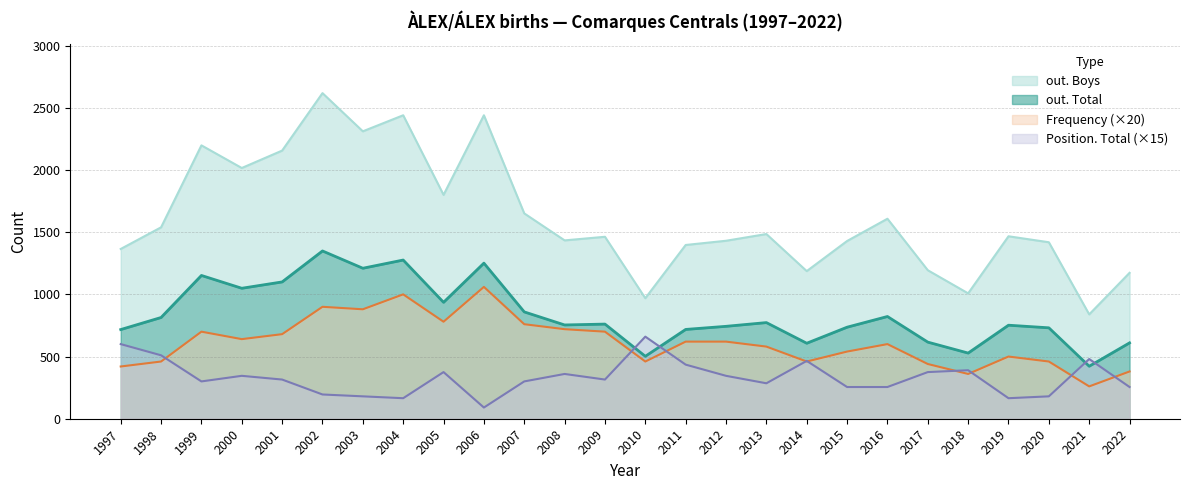

Reading left to right, what are all the values shown in this chart?

out. Total: 1997=717	1998=814	1999=1152	2000=1049	2001=1100	2002=1349	2003=1210	2004=1276	2005=936	2006=1251	2007=859	2008=754	2009=761	2010=502	2011=718	2012=743	2013=773	2014=607	2015=736	2016=822	2017=616	2018=528	2019=752	2020=731	2021=422	2022=610
out. Boys: 1997=1365	1998=1539	1999=2198	2000=2016	2001=2156	2002=2618	2003=2311	2004=2440	2005=1800	2006=2440	2007=1651	2008=1434	2009=1463	2010=969	2011=1397	2012=1431	2013=1485	2014=1187	2015=1429	2016=1608	2017=1194	2018=1008	2019=1467	2020=1419	2021=839	2022=1173
Frequency: 1997=420	1998=460	1999=700	2000=640	2001=680	2002=900	2003=880	2004=1000	2005=780	2006=1060	2007=760	2008=720	2009=700	2010=460	2011=620	2012=620	2013=580	2014=460	2015=540	2016=600	2017=440	2018=360	2019=500	2020=460	2021=260	2022=380
Position. Total: 1997=600	1998=510	1999=300	2000=345	2001=315	2002=195	2003=180	2004=165	2005=375	2006=90	2007=300	2008=360	2009=315	2010=660	2011=435	2012=345	2013=285	2014=465	2015=255	2016=255	2017=375	2018=390	2019=165	2020=180	2021=480	2022=255